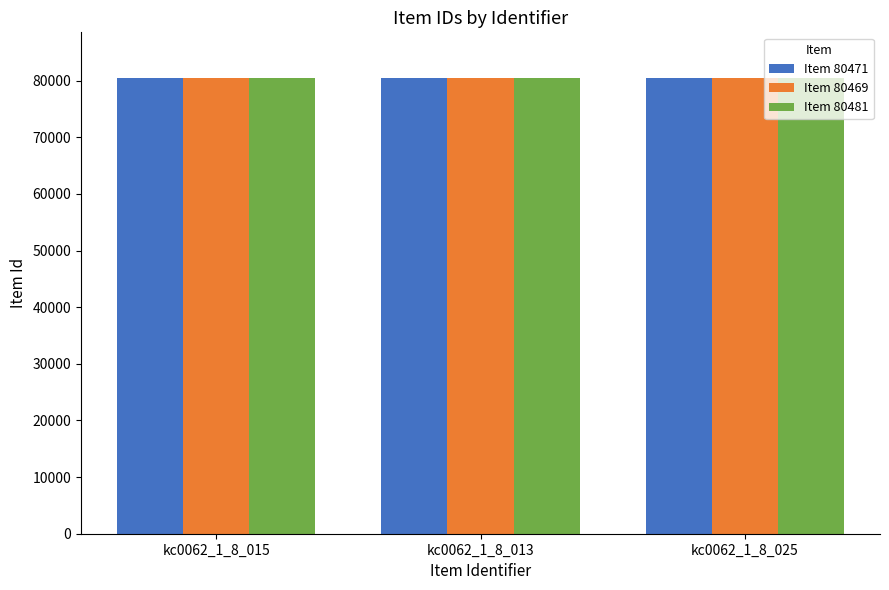

What is the label of the 2nd bar from the right?

kc0062_1_8_013